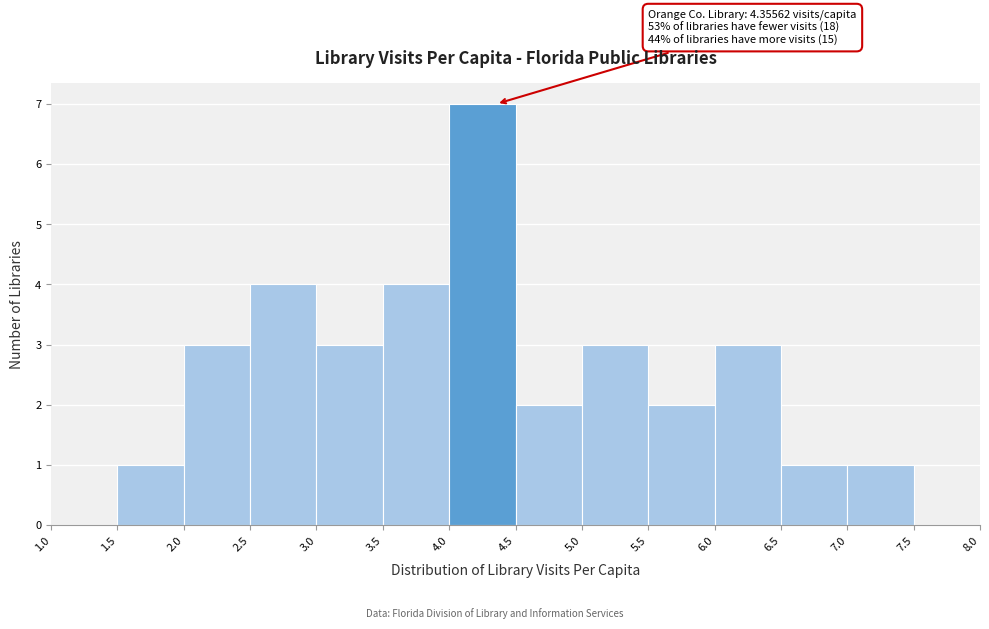

Which range on the x-axis has the tallest bar?

4.0 to 4.5